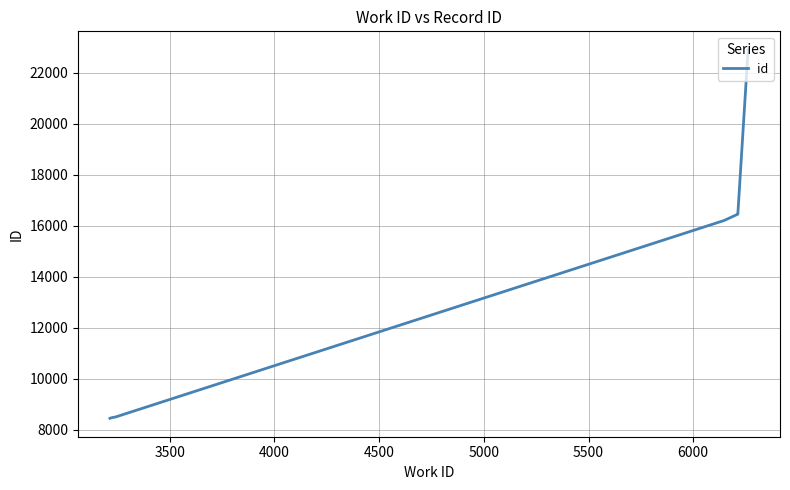

Count the number of data series in this chart.

1